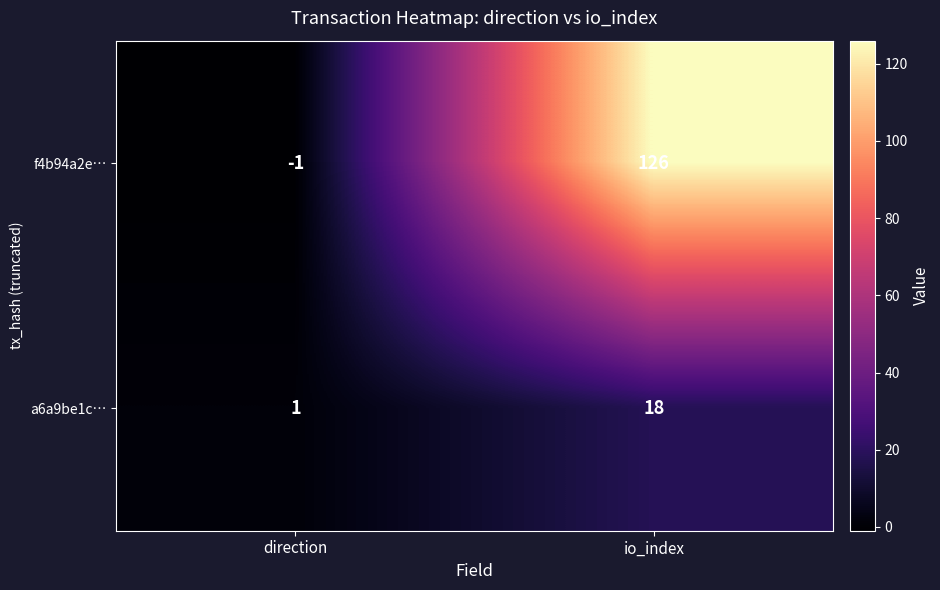

Between direction and io_index, which series saw the biggest shift?

f4b94a2e…